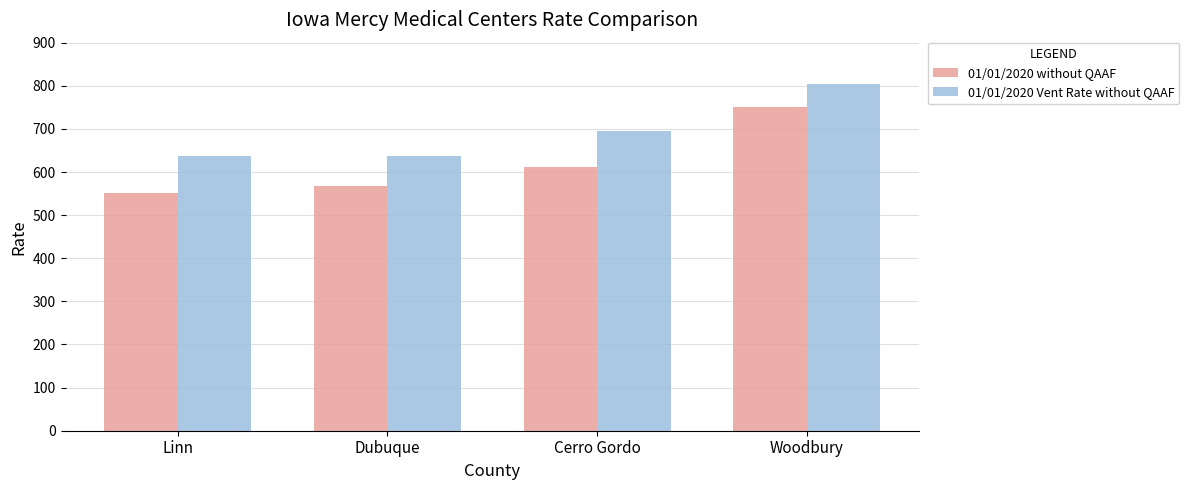

What is the sum of the 01/01/2020 without QAAF values at Dubuque and Woodbury?

1317.6